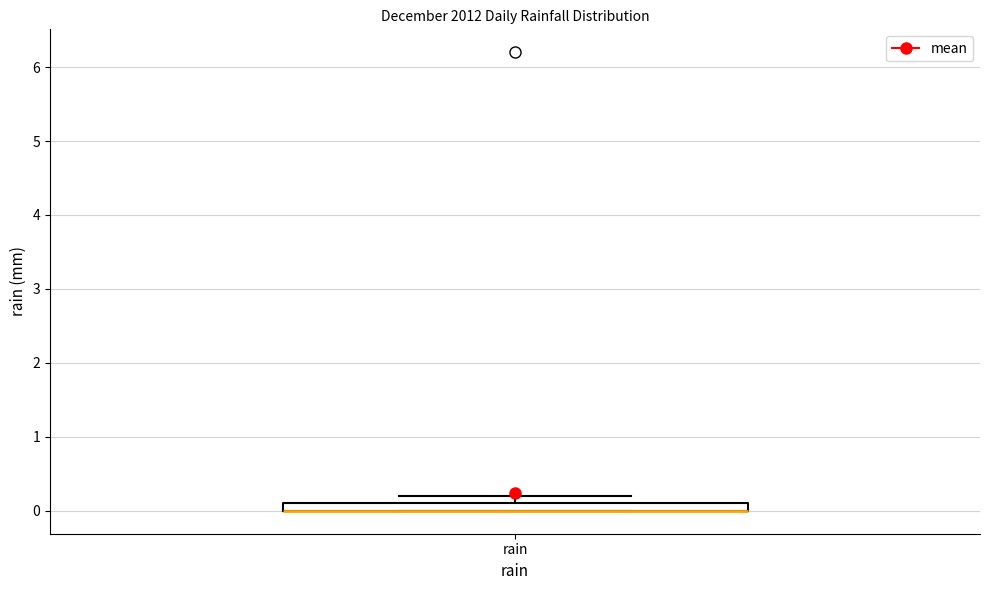

Where is the upper edge of the box for rain on the y-axis? The values are not printed on the chart, so give them approximately, as read against the axis.

0.1